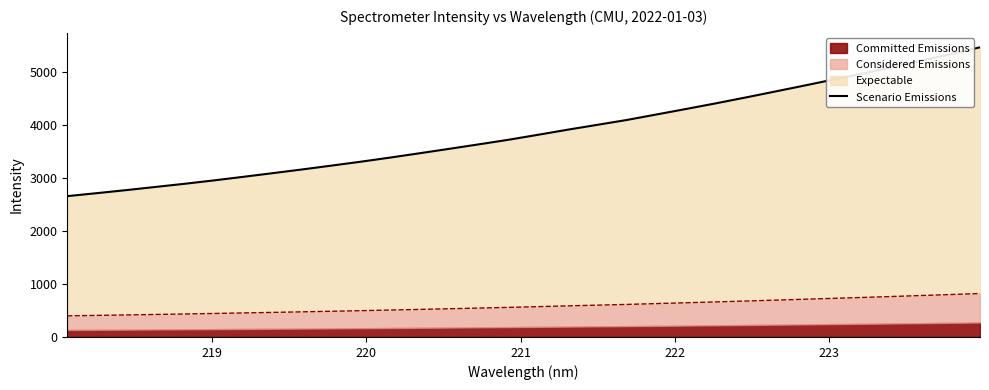

How many data points are above 3817?

16